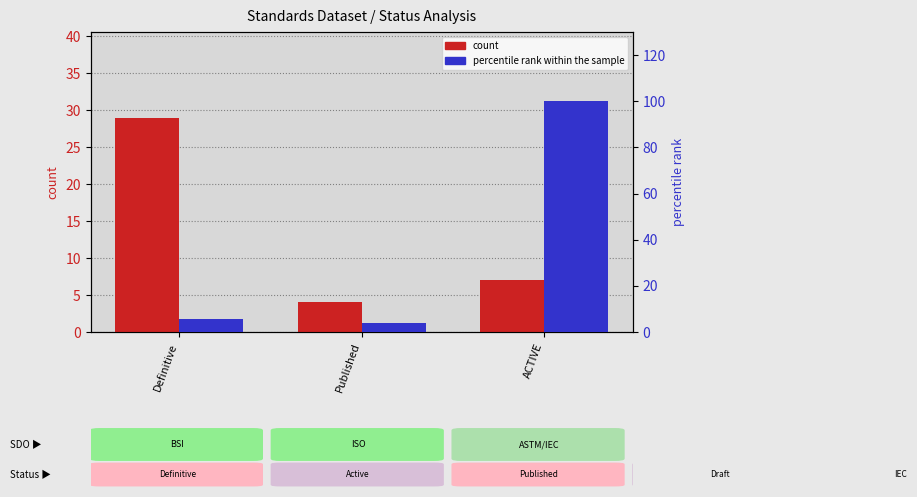

Which series has the widest spread of values?

percentile rank within the sample